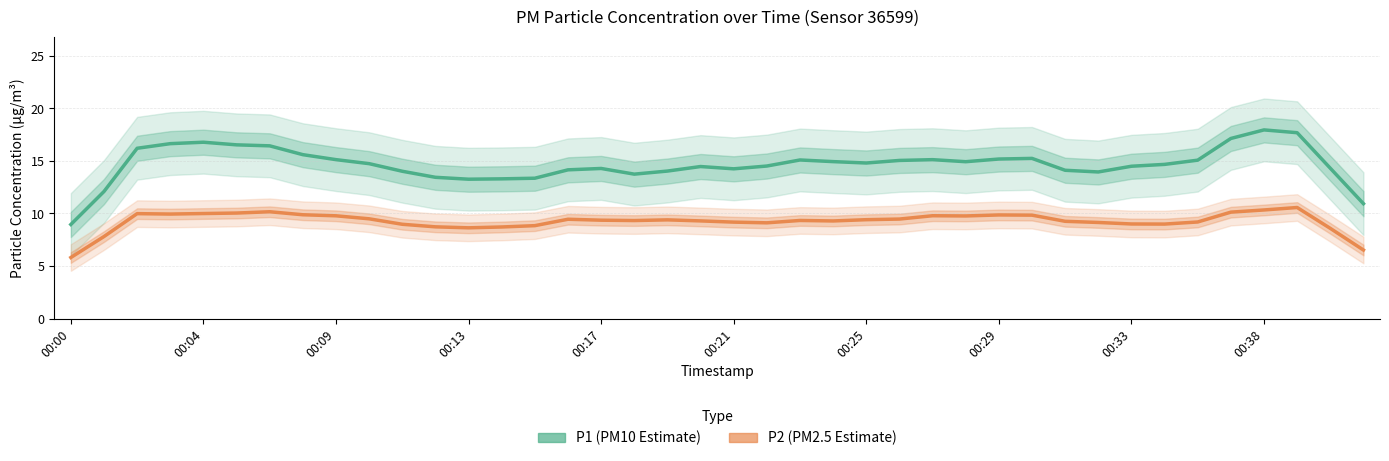

What is the lowest value of the P2 (PM2.5 estimate) series?

5.8